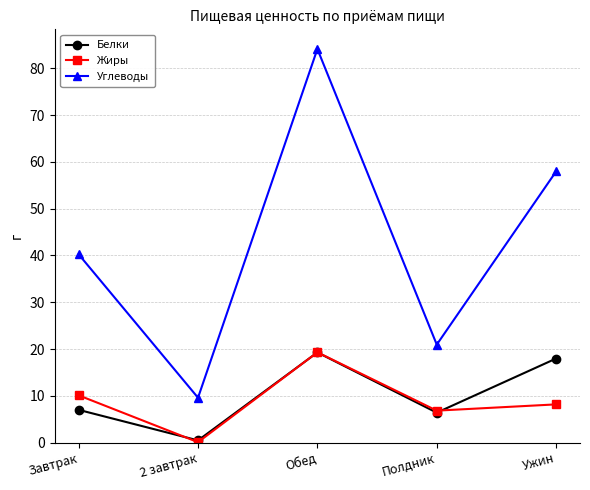

Reading left to right, list all the values displayed in this chart.

Белки: Завтрак=7.0	2 завтрак=0.5	Обед=19.3	Полдник=6.4	Ужин=18.0
Жиры: Завтрак=10.1	2 завтрак=0.1	Обед=19.3	Полдник=6.8	Ужин=8.2
Углеводы: Завтрак=40.2	2 завтрак=9.6	Обед=84.1	Полдник=20.9	Ужин=58.0